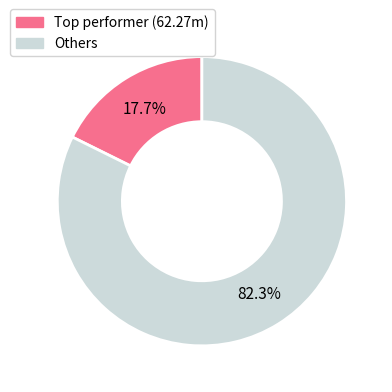

To the nearest percent, what is the difference between the largest and smallest slice percentages?

65%